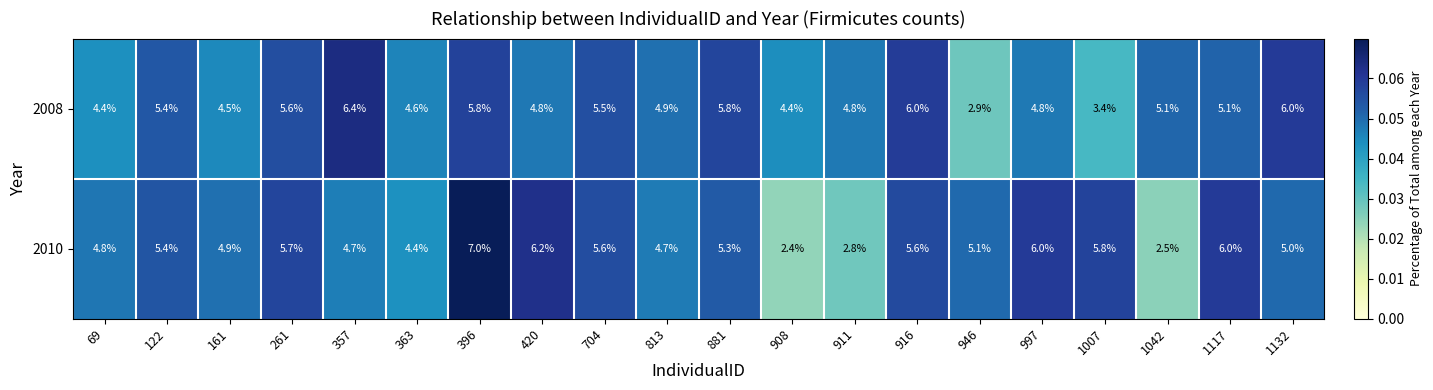

Is the value of 2008 at 1042 greater than the value of 2010 at 997?

No